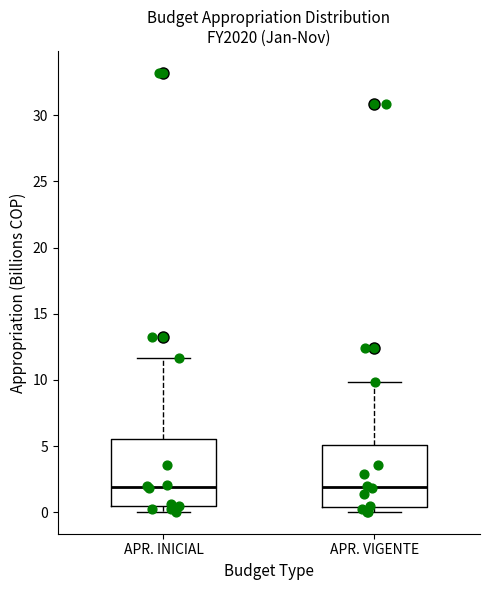

Reading left to right, read every box against the y-axis: the position of its median line, the range the box covers, and the ends of its whiskers. The values are not printed on the chart, so give them approximately, as read against the axis.

APR. INICIAL: median 2.0, box 0.5 to 5.5, whiskers 0.0 to 11.5
APR. VIGENTE: median 2.0, box 0.5 to 5.0, whiskers 0.0 to 10.0